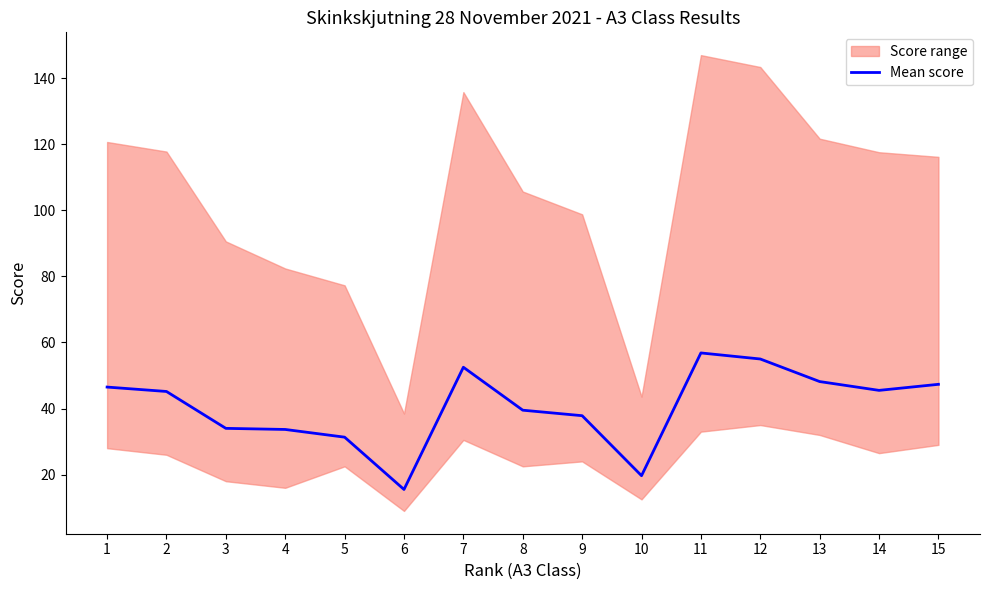

What is the difference between the values at 15 and 6?

31.8